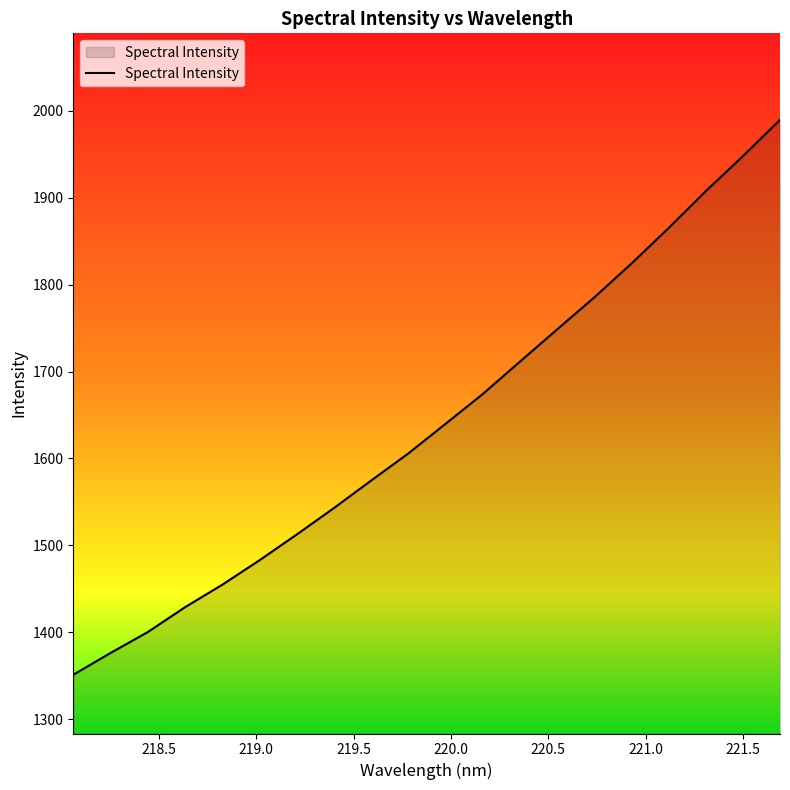

What is the greatest value displayed?

1989.7